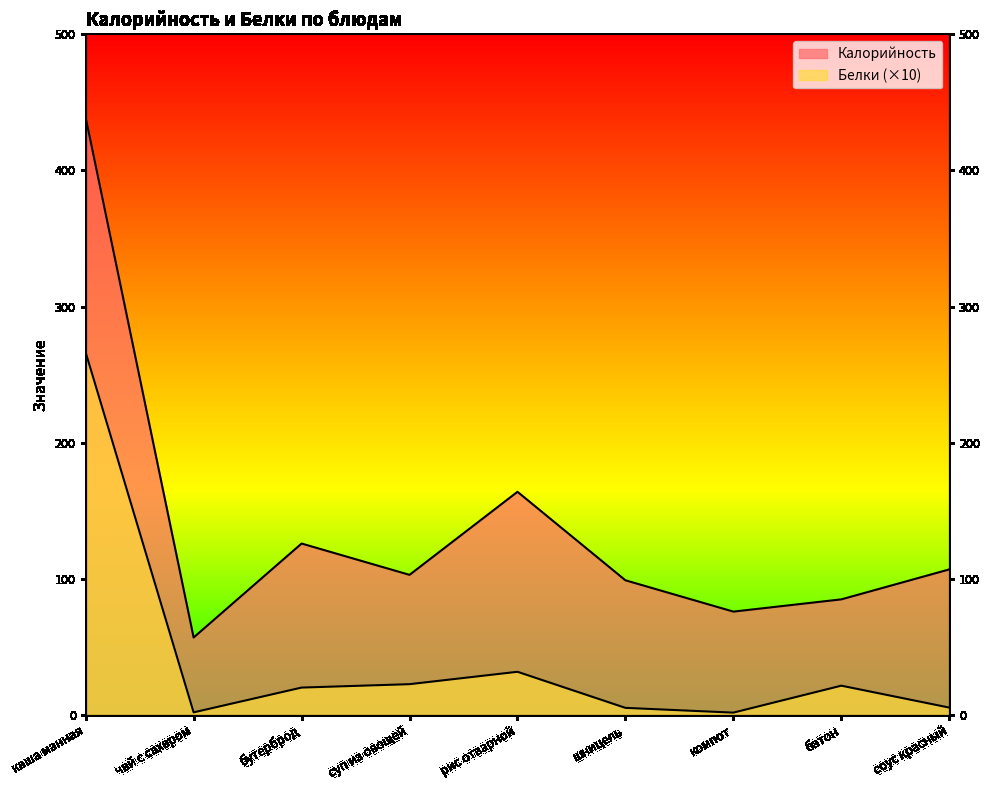

True or false: Белки has a value of 11.8 at суп из овощей.

False